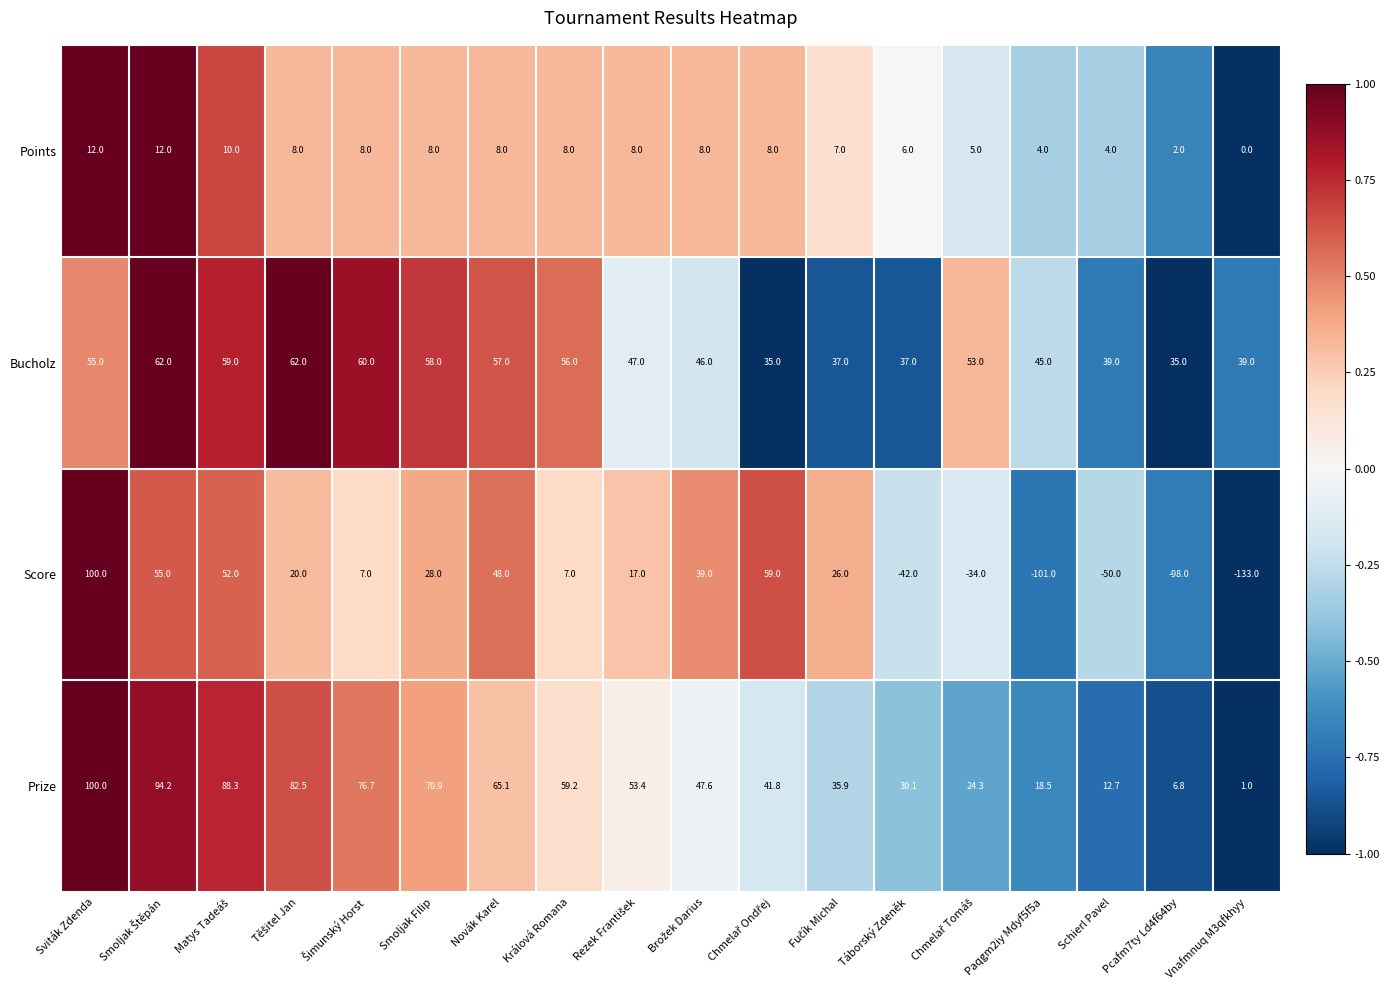

The Prize series shows 106.1 at Králová Romana. True or false?

False